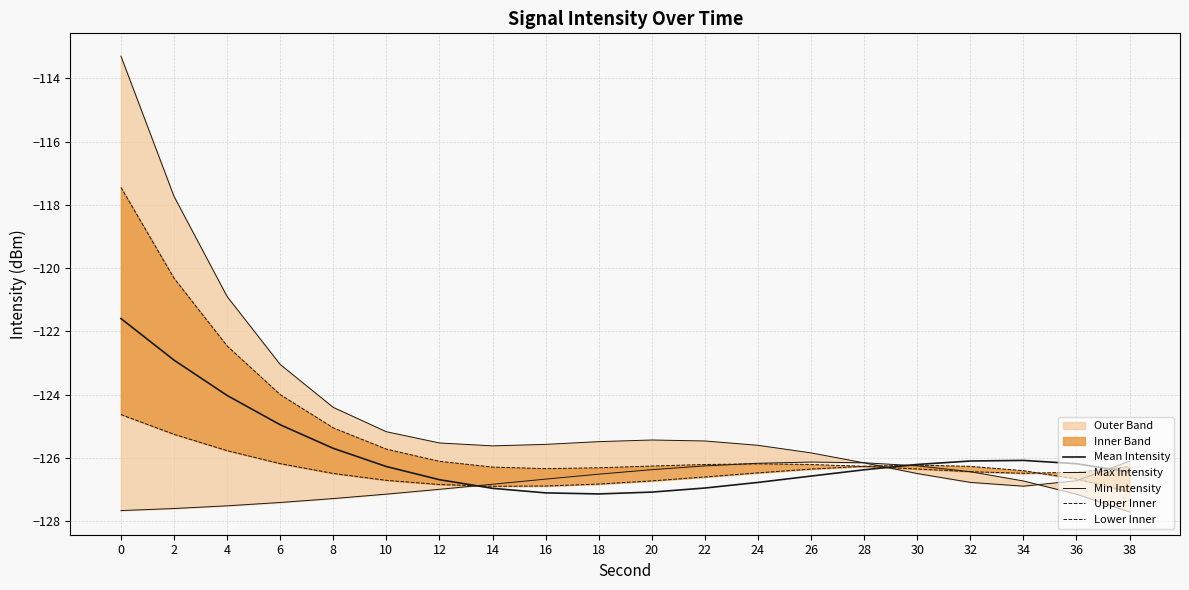

Where do Min Intensity and Max Intensity first cross each other?

26 and 28